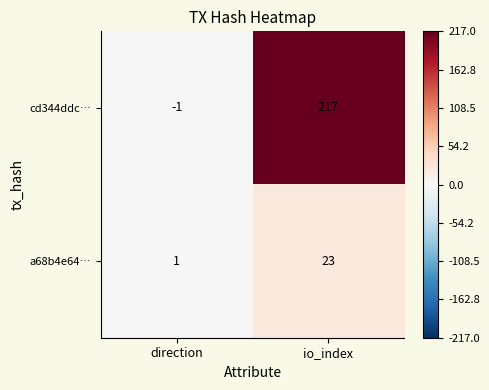

Reading left to right, what are all the values shown in this chart?

cd344ddc…: direction=-1	io_index=217
a68b4e64…: direction=1	io_index=23